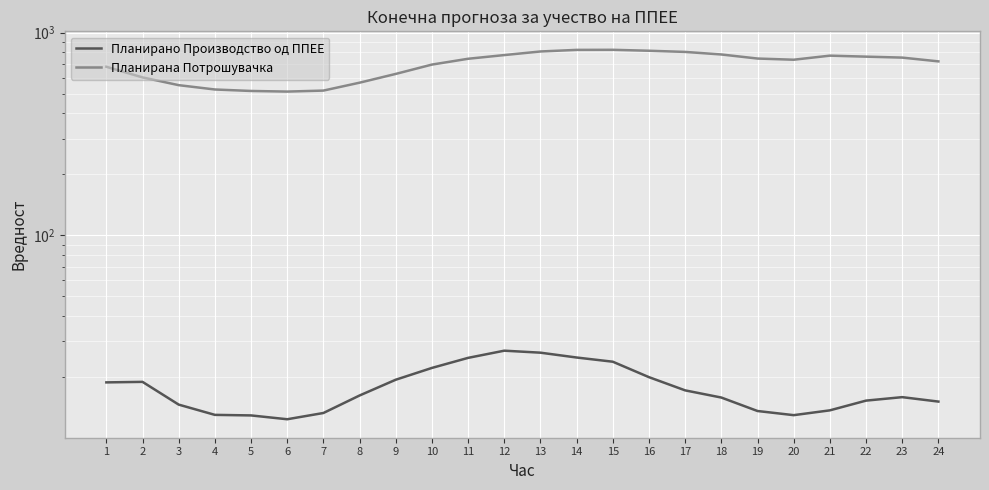

What is the total value across all series at 9?

644.5